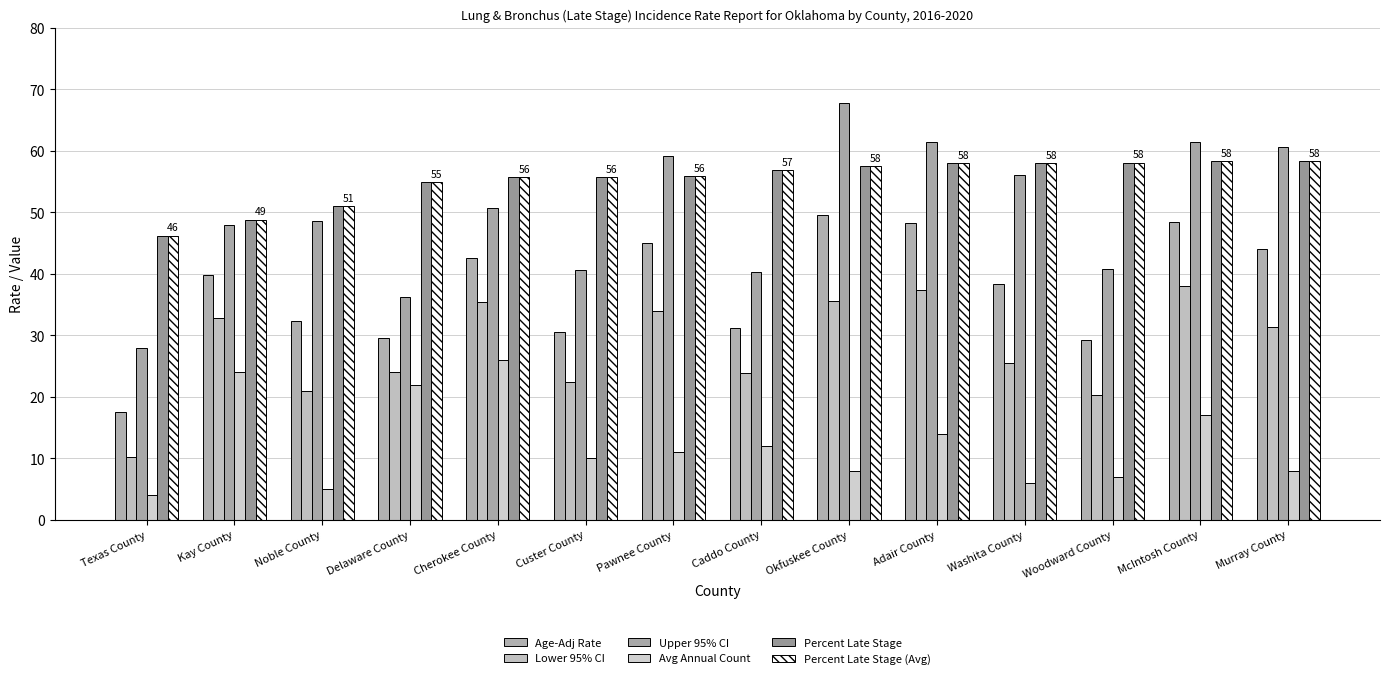

Is it true that Avg Annual Count equals 8.0 at Okfuskee County?

True